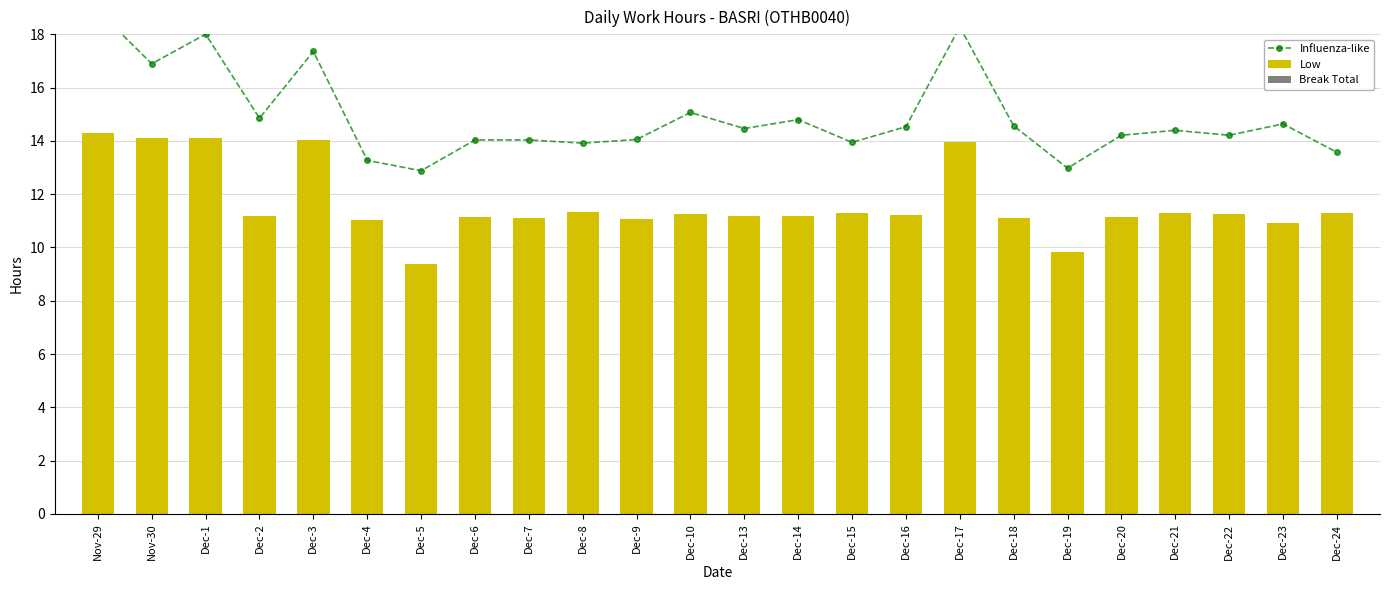

What are all the series names shown in the legend?

Influenza-like, Low, Break Total